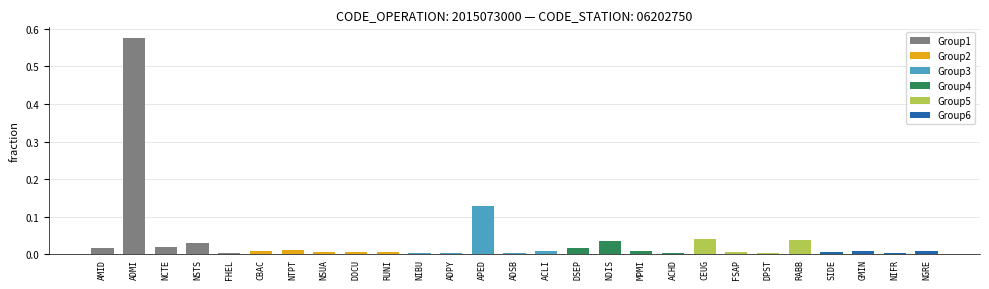

What is the label of the 13th bar from the left?

APED